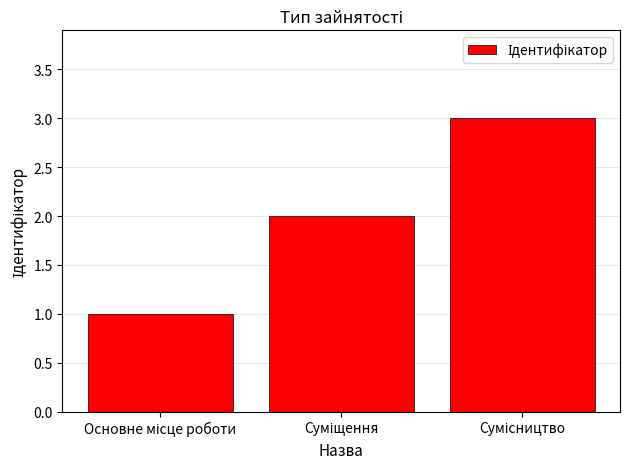

Reading left to right, extract all data points from this chart.

1	2	3